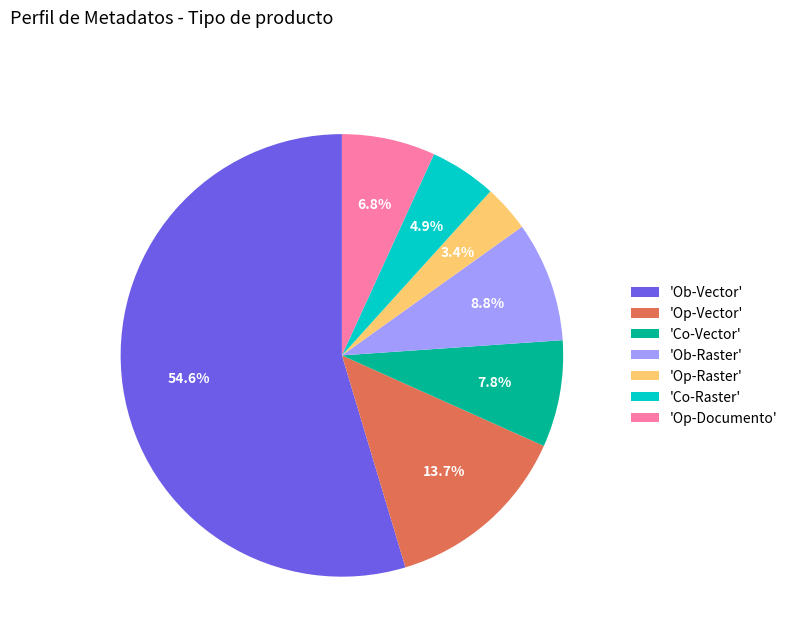

Which has a higher value, 'Co-Raster' or 'Op-Documento'?

'Op-Documento'